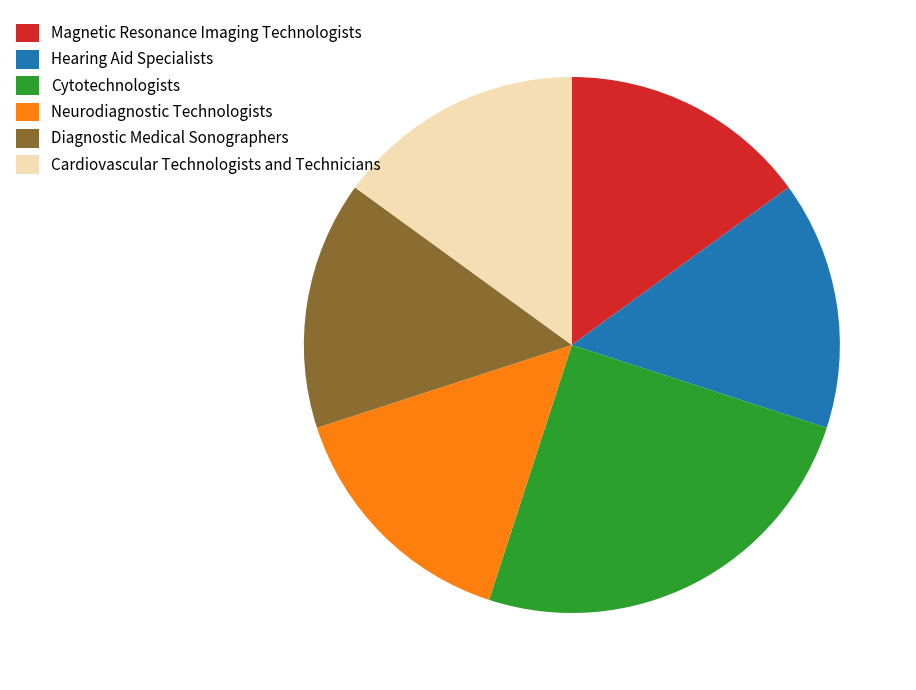

Is it true that Cytotechnologists is 25% of the pie?

True